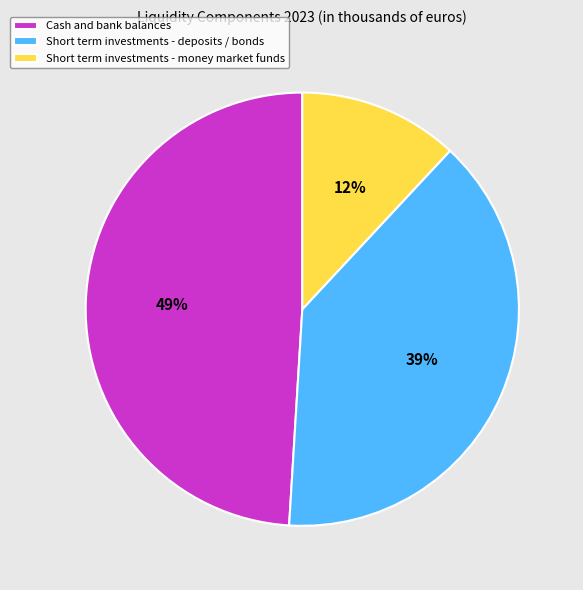

To the nearest percent, what percentage of the pie is Short term investments - money market funds?

12%